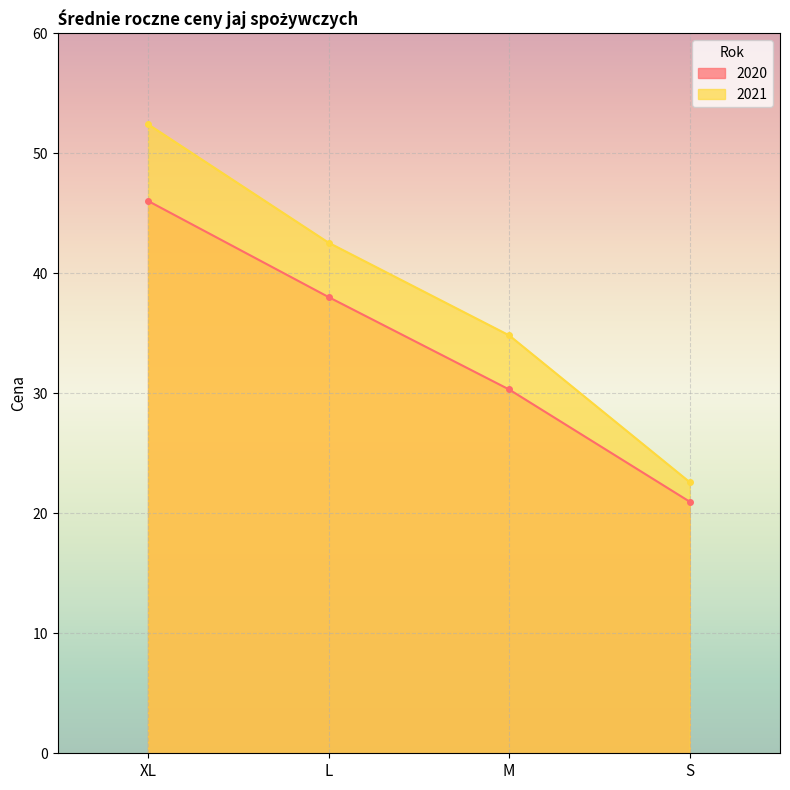

How many data points in 2021 are less than 42?

2